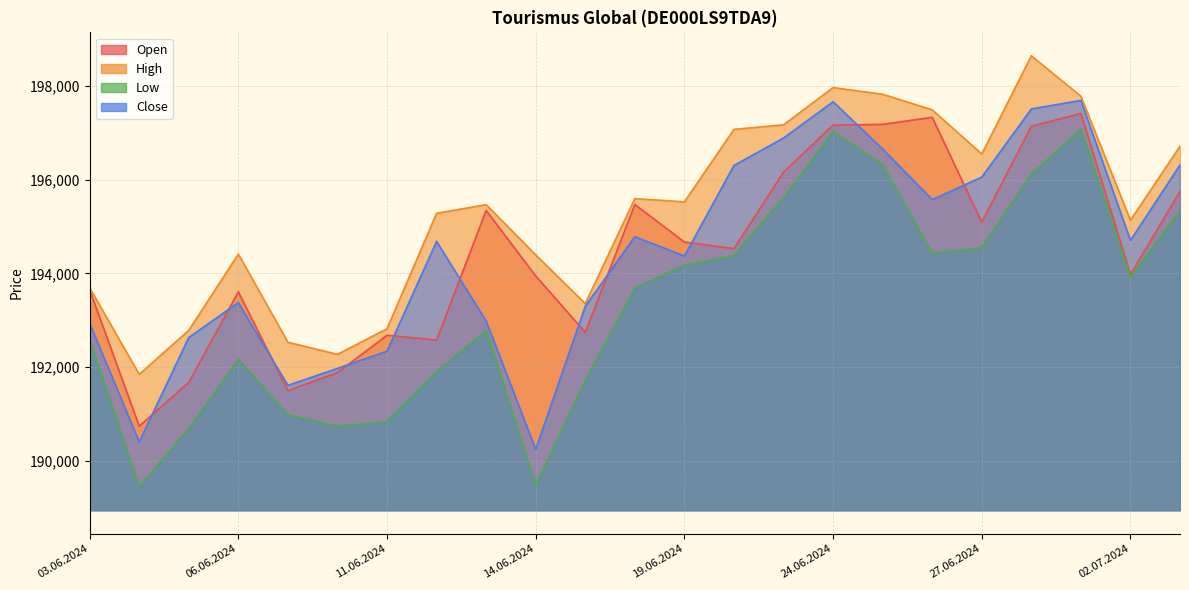

What position from the left is 05.06.2024?

3